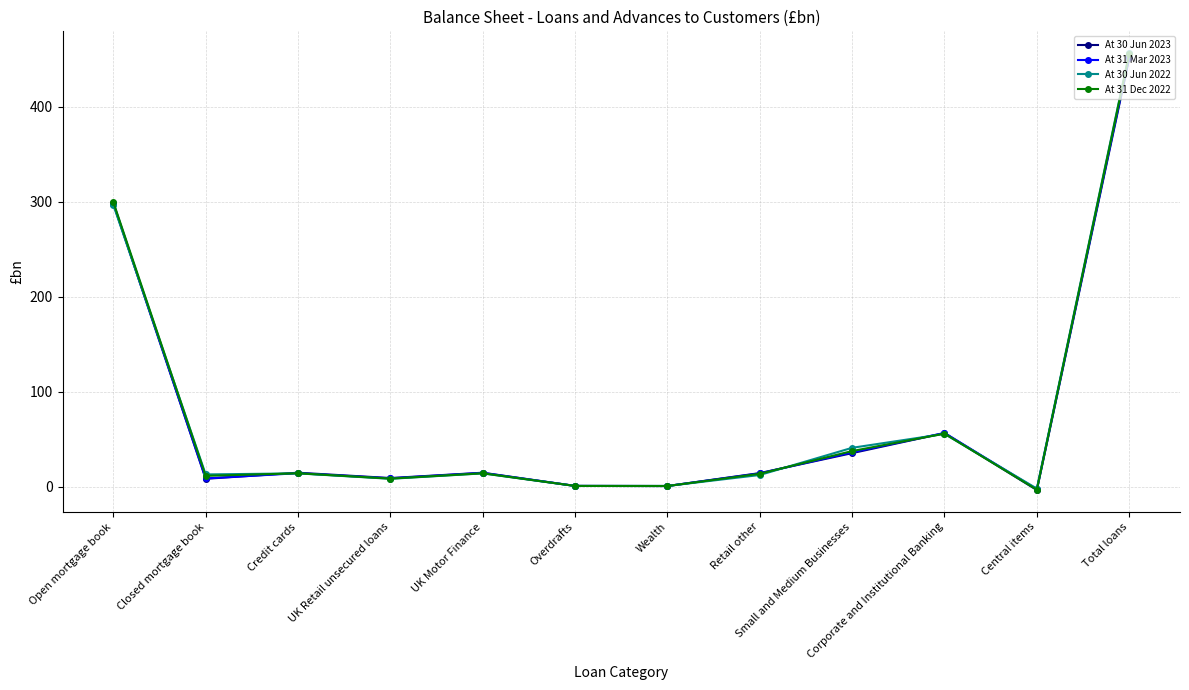

What is the average value of the At 30 Jun 2023 series?

75.1